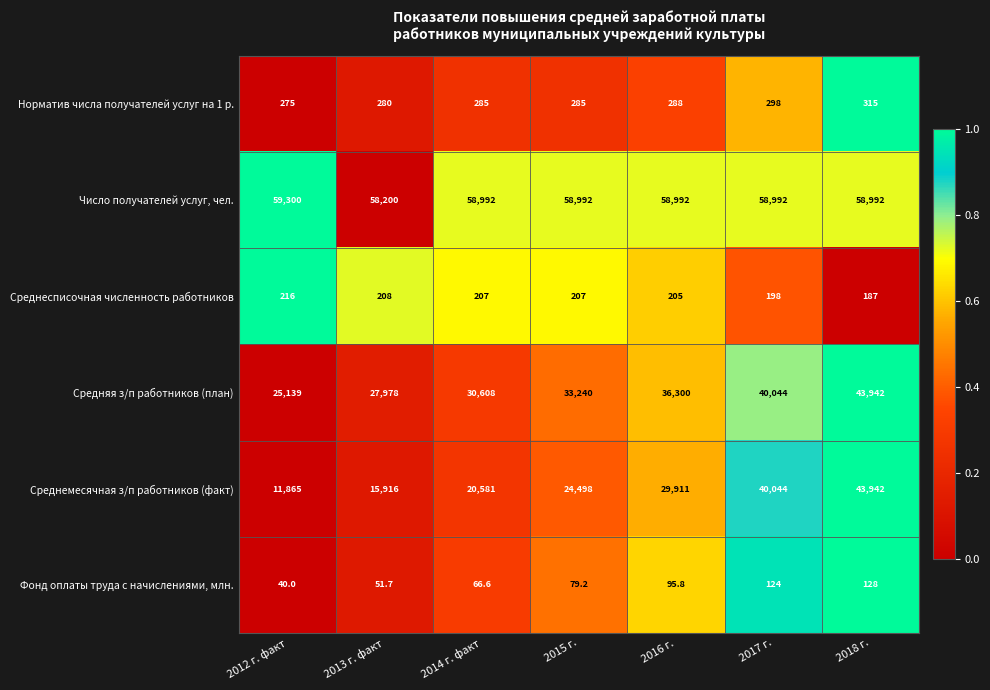

At which category is the sum across all series the highest?

2018 г.